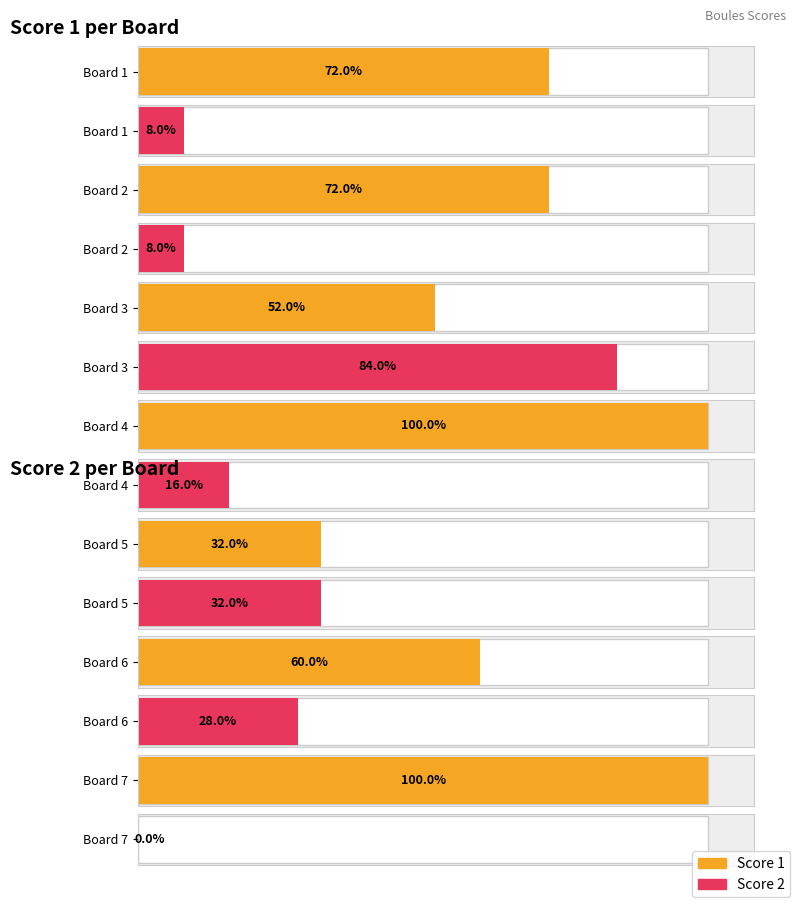

How many groups of bars are there?

7